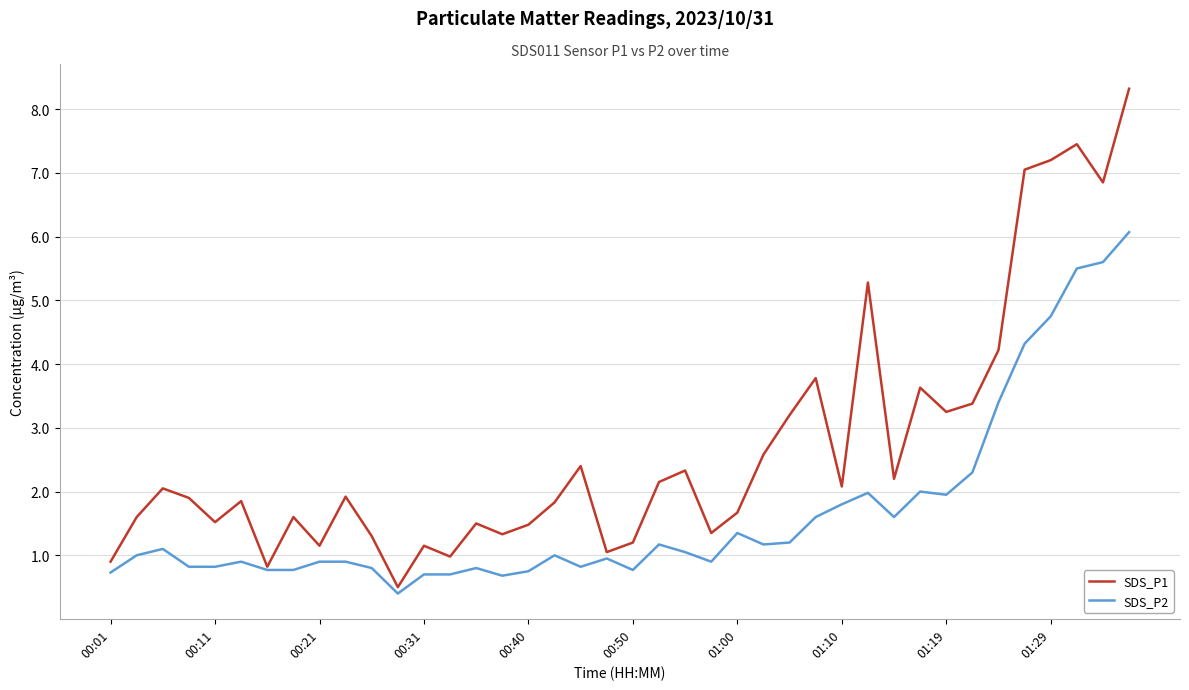

What are all the series names shown in the legend?

SDS_P1, SDS_P2